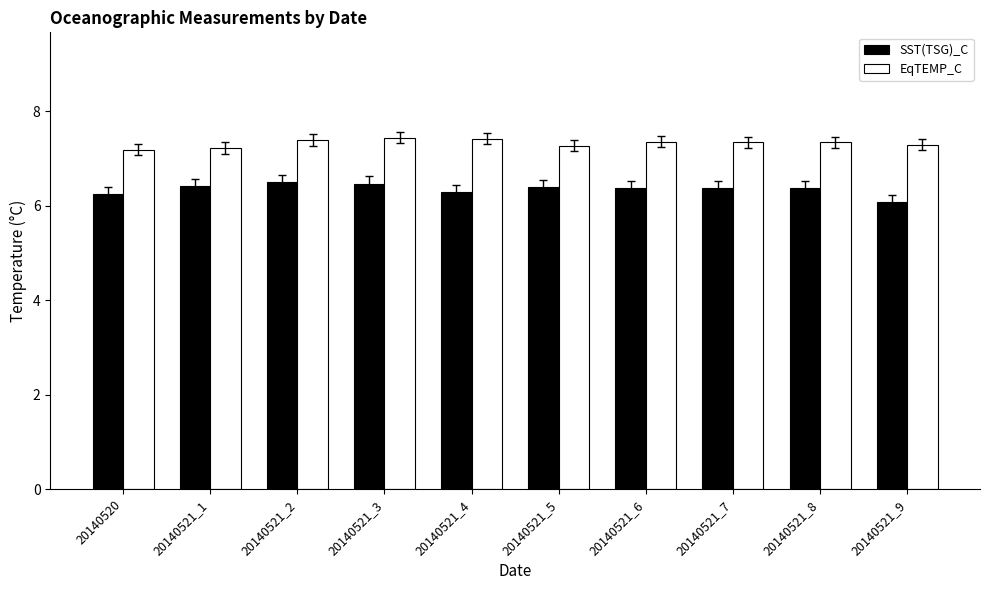

What is the minimum value shown in the chart?

6.1